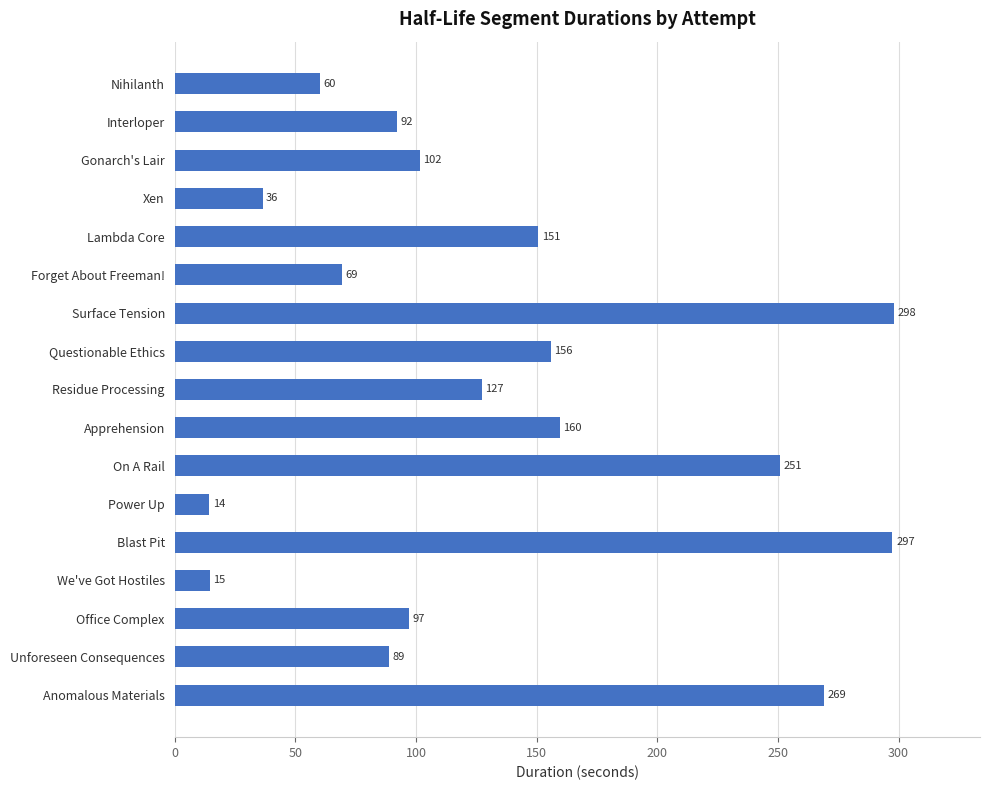

What is the change in value from We've Got Hostiles to Gonarch's Lair?

+87.0